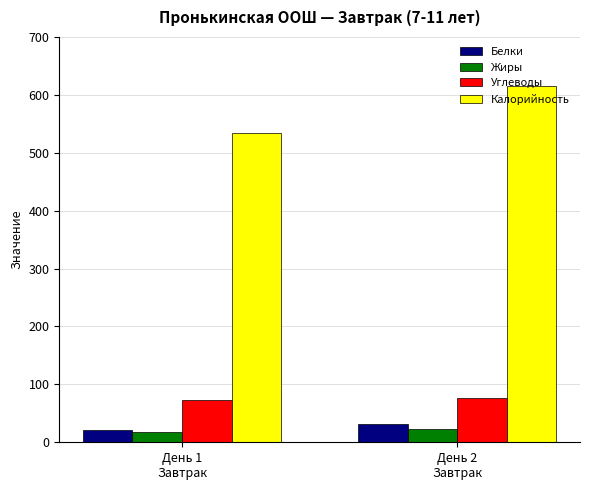

Count the number of categories in the chart.

2